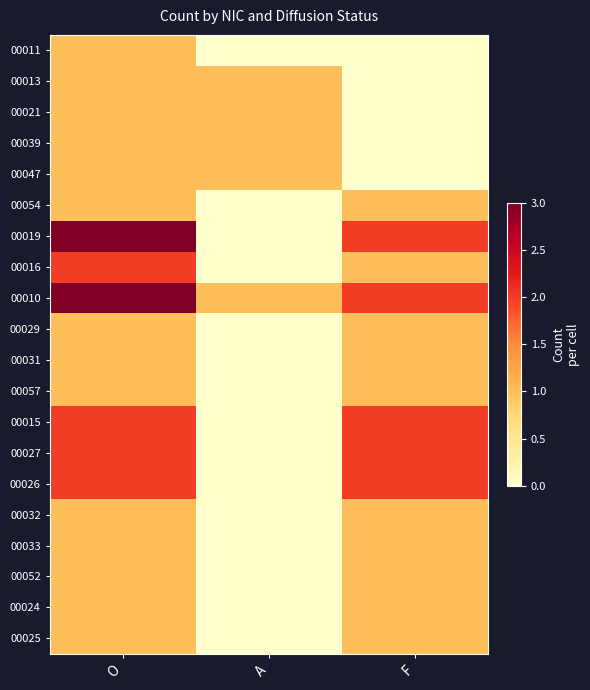

Rank the series at A from highest to lowest value.

00013, 00021, 00039, 00047, 00010, 00011, 00054, 00019, 00016, 00029, 00031, 00057, 00015, 00027, 00026, 00032, 00033, 00052, 00024, 00025